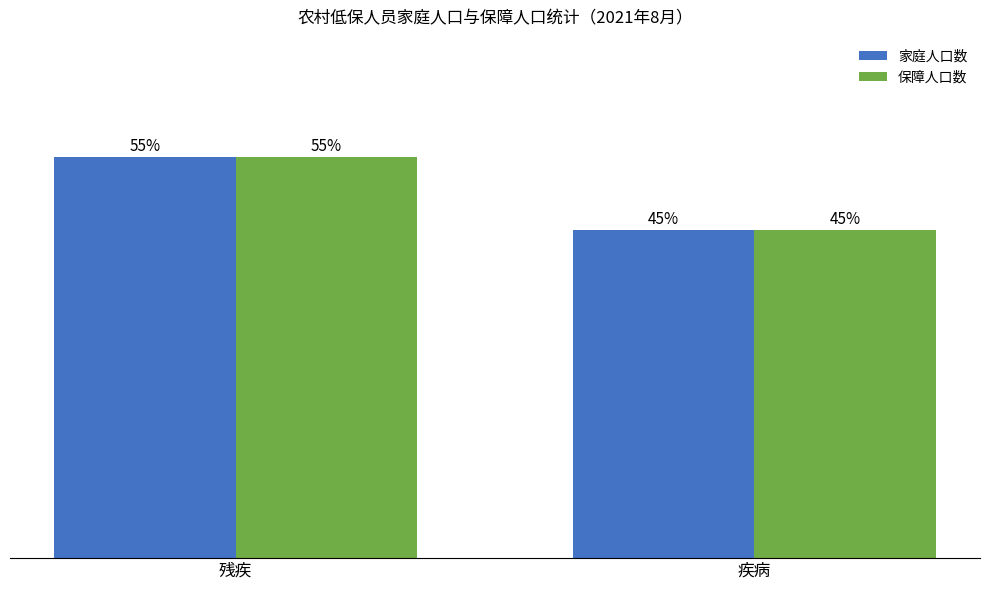

At which category is the sum across all series the highest?

残疾